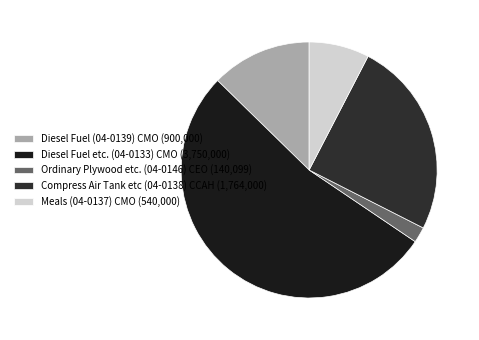

What portion of the pie excludes Diesel Fuel (04-0139) CMO?

87.3%